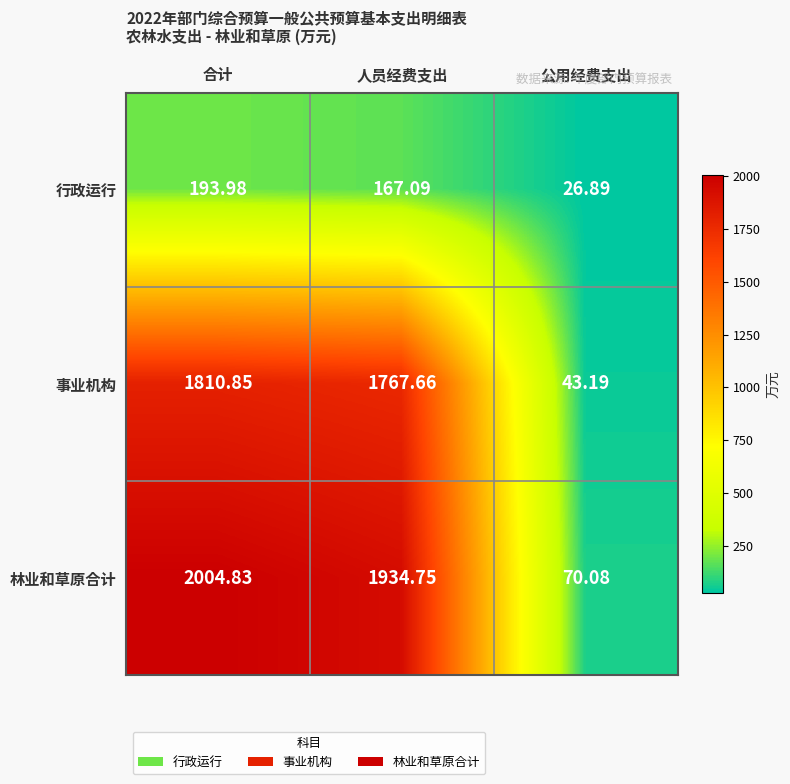

List the labels in order of 林业和草原合计 value, largest first.

合计, 人员经费支出, 公用经费支出